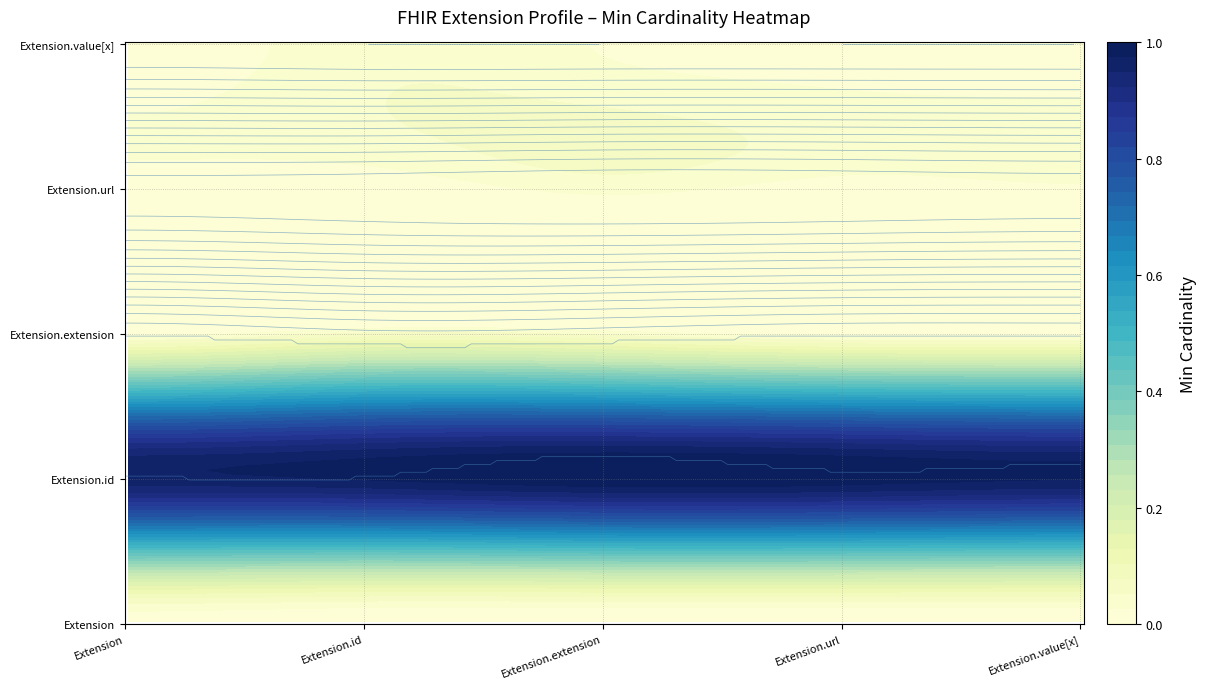

Is the value of Extension.url at Extension.id greater than the value of Extension.extension at Extension.extension?

No